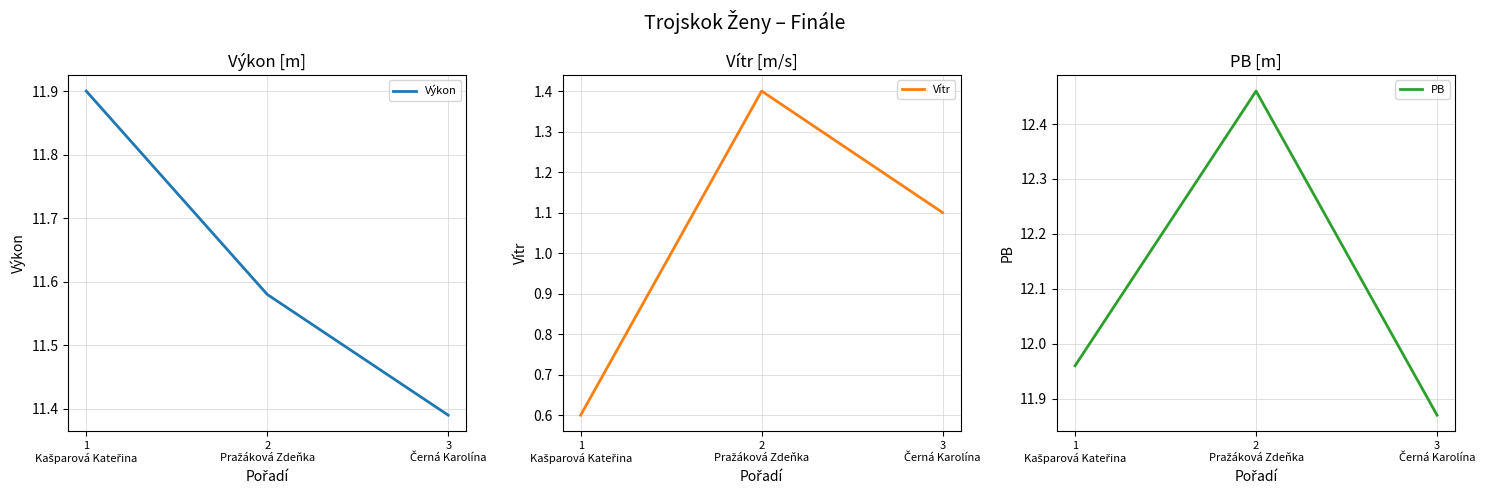

Between 1
Kašparová Kateřina and 3
Černá Karolína, which series saw the biggest shift?

Výkon